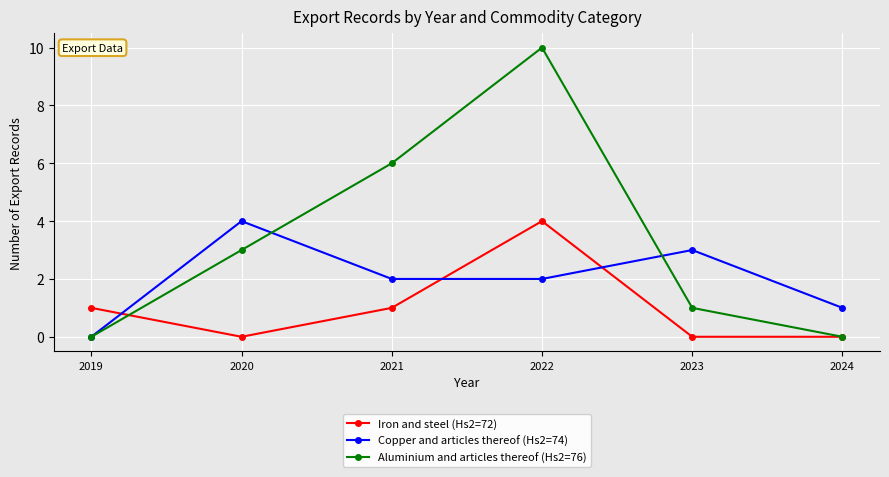

Reading right to left, list all the values displayed in this chart.

Iron and steel (Hs2=72): 0	0	4	1	0	1
Copper and articles thereof (Hs2=74): 1	3	2	2	4	0
Aluminium and articles thereof (Hs2=76): 0	1	10	6	3	0